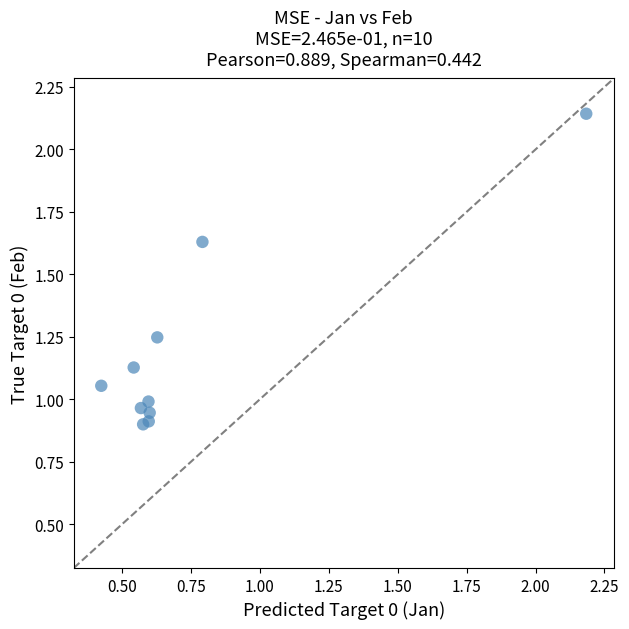

What is the average X value?

0.8